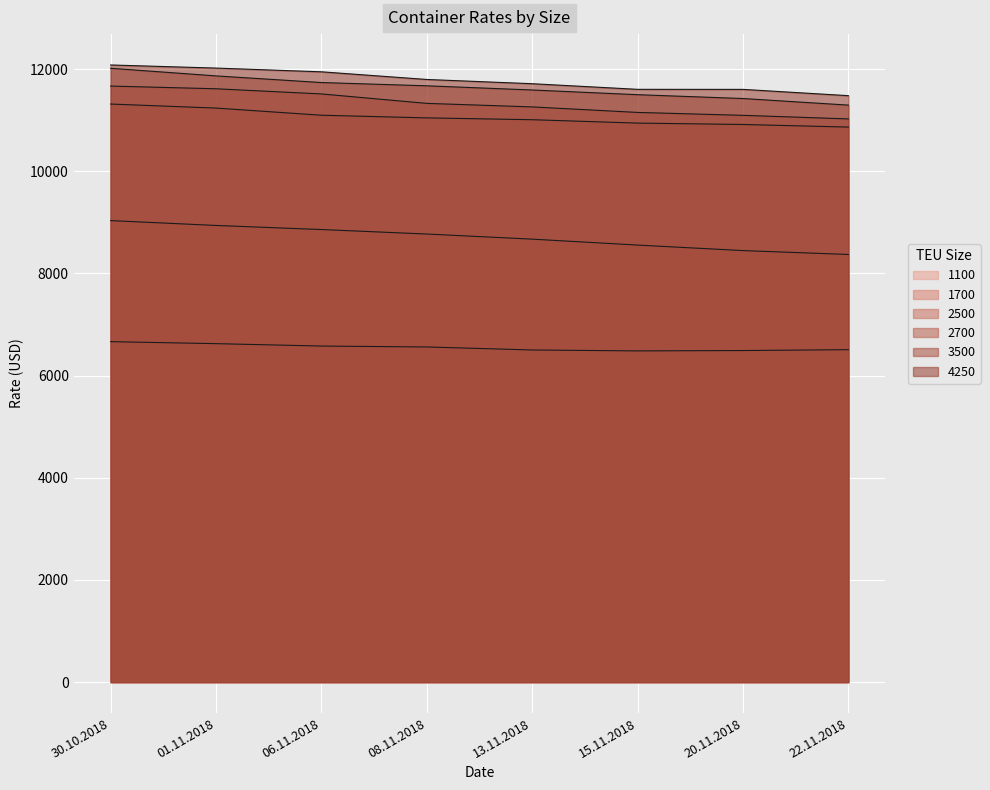

List the series in order of their peak value, highest first.

4250, 3500, 2700, 2500, 1700, 1100